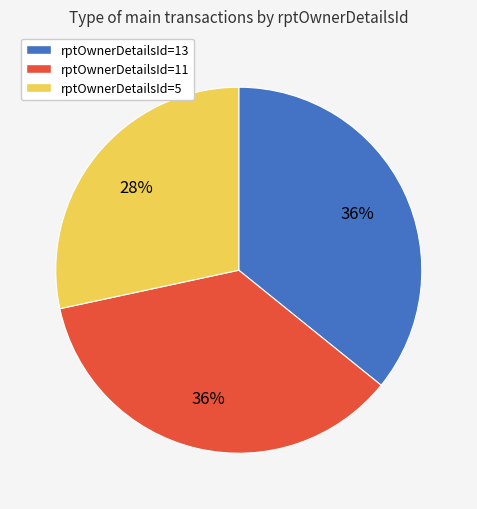

To the nearest percent, what portion does rptOwnerDetailsId=11 represent?

36%